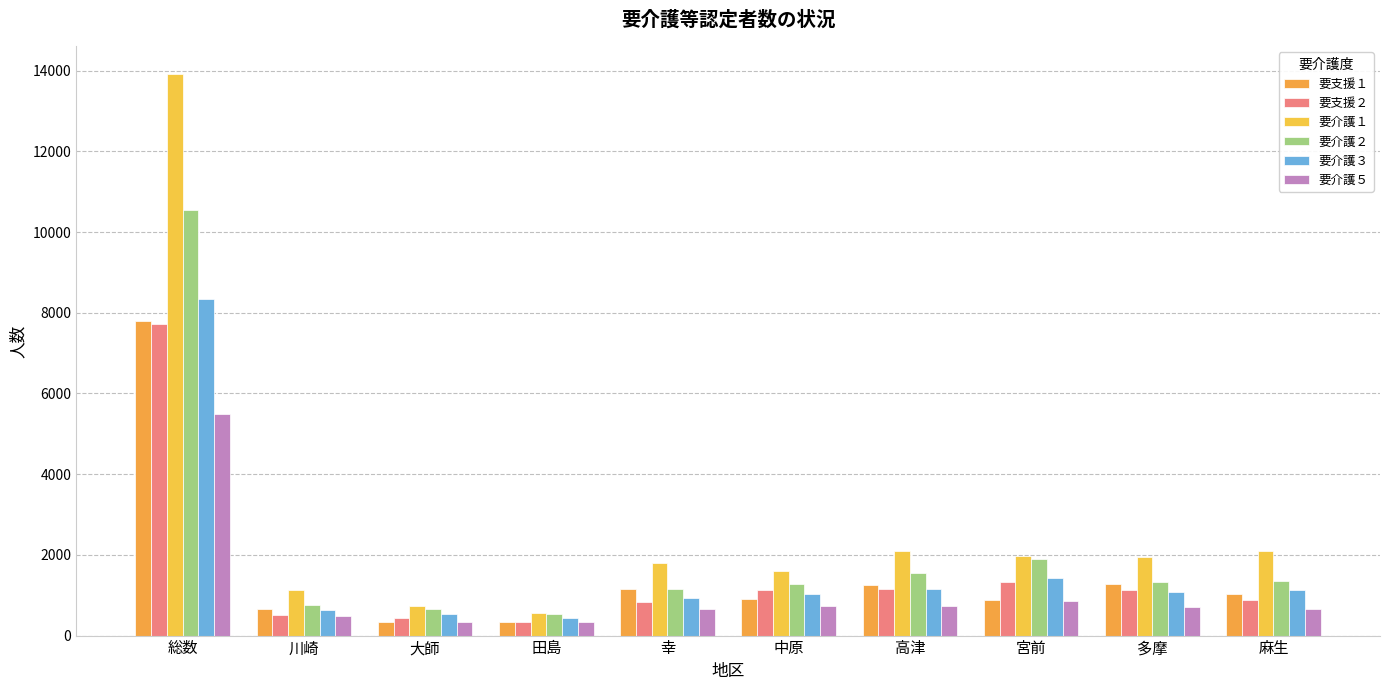

What is the label of the 4th bar from the left?

田島